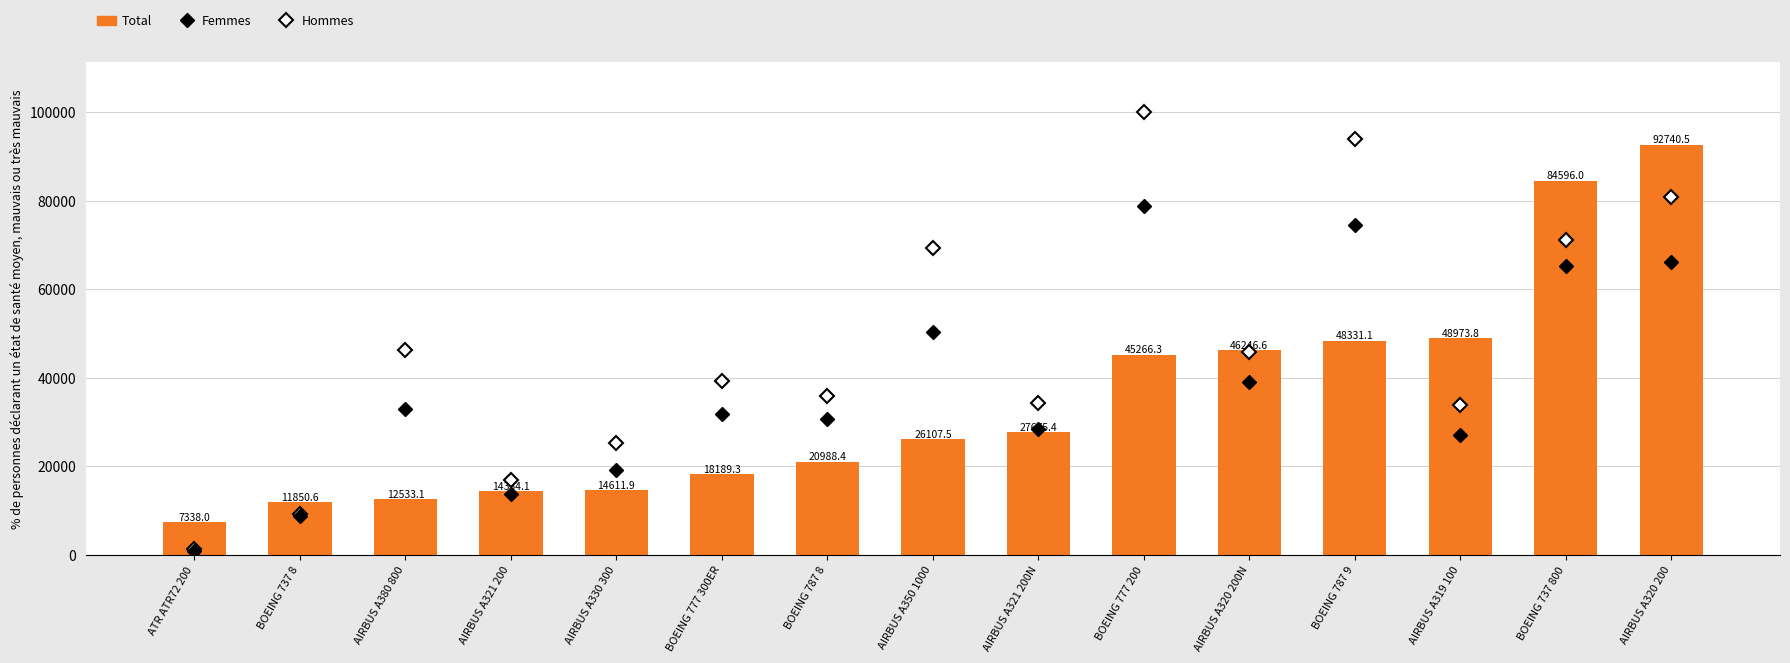

Which label corresponds to the largest value in the chart?

BOEING 777 200